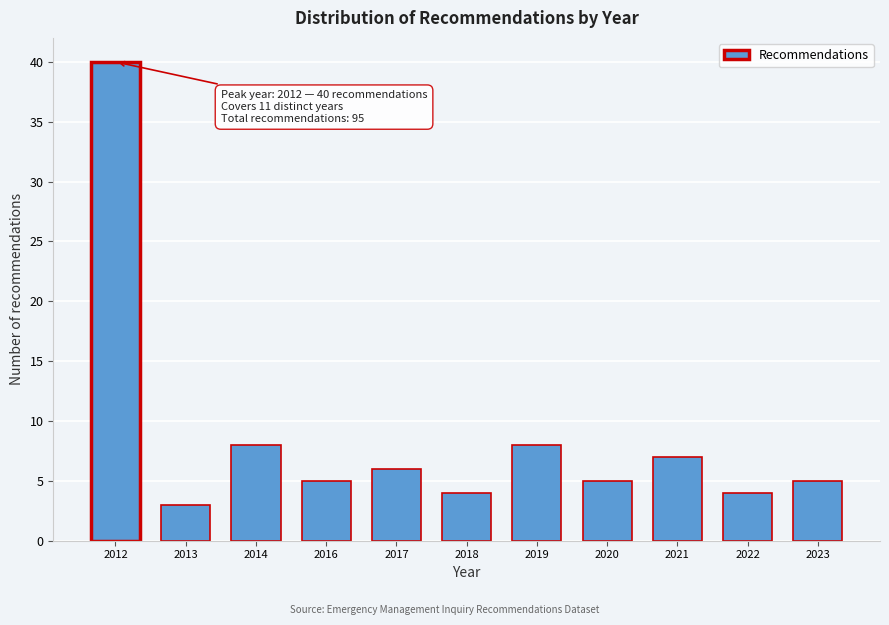

Reading right to left, list all the values displayed in this chart.

5	4	7	5	8	4	6	5	8	3	40